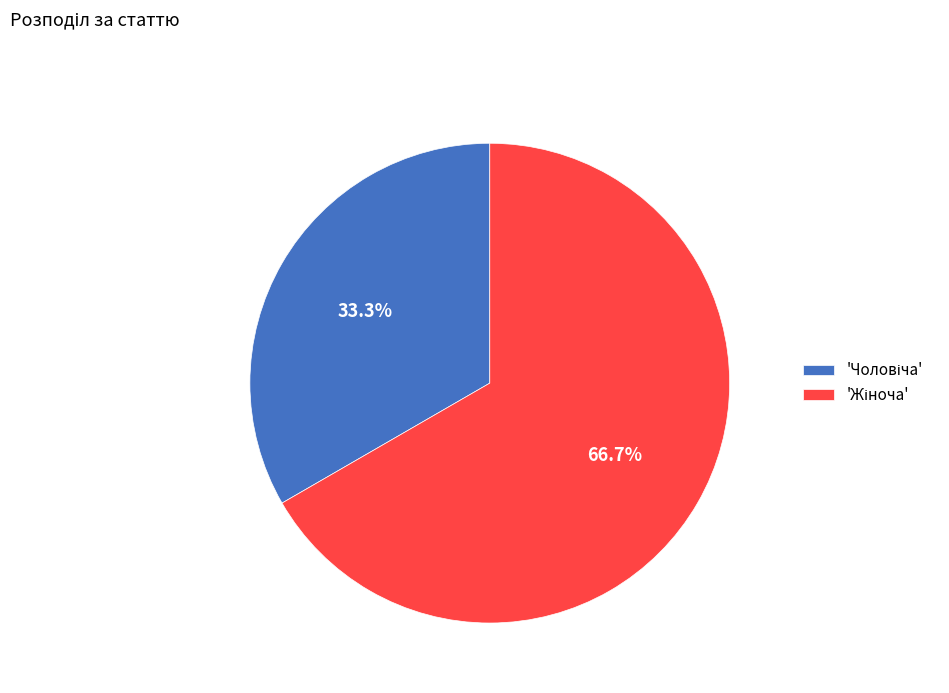

How many segments does this pie chart have?

2